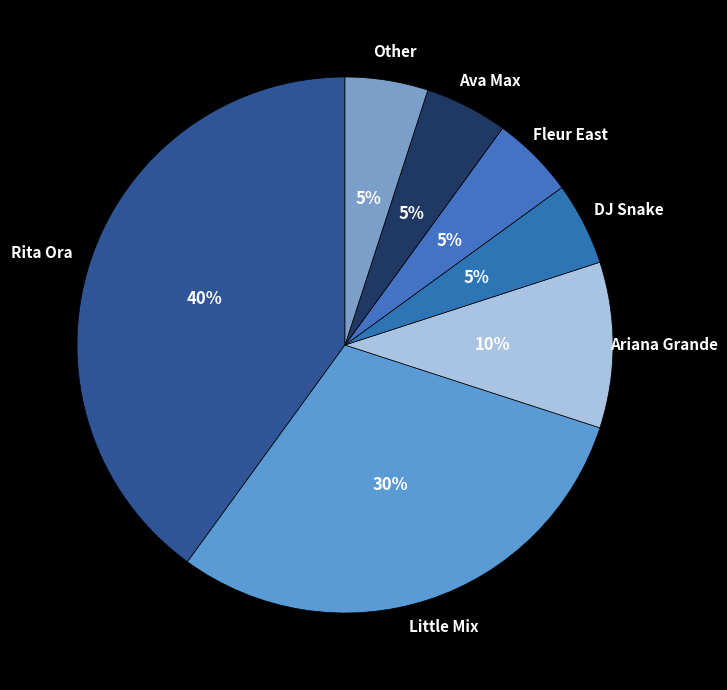

Count the number of slices in the pie.

7